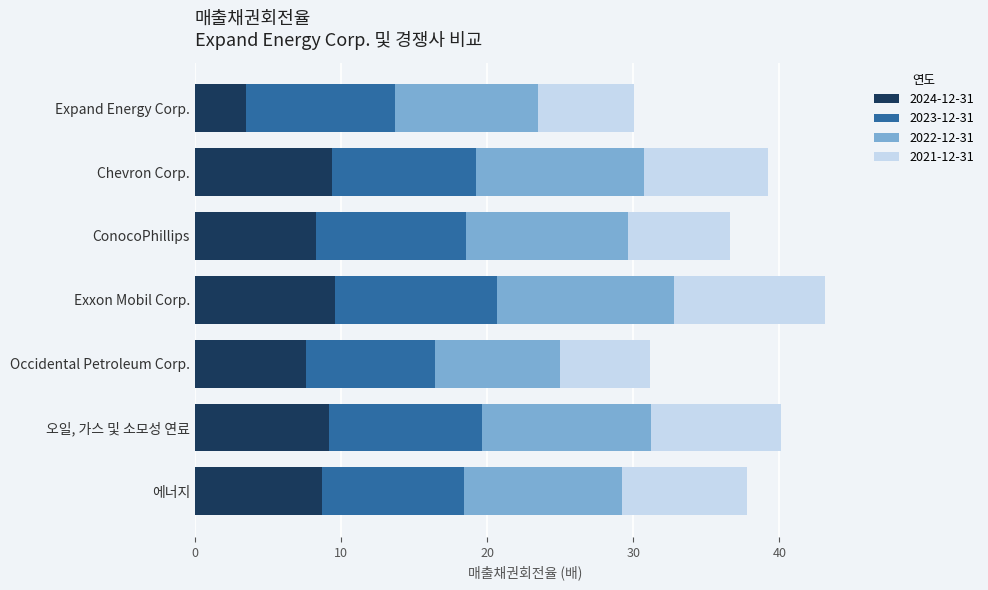

At which label is 2024-12-31 closest to 6?

Occidental Petroleum Corp.